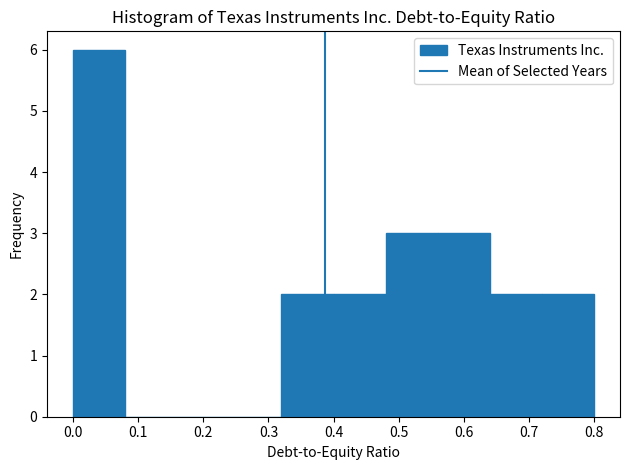

How tall is the bar that spans 0.32 to 0.40 on the x-axis? The values are not printed on the chart, so give them approximately, as read against the axis.

2